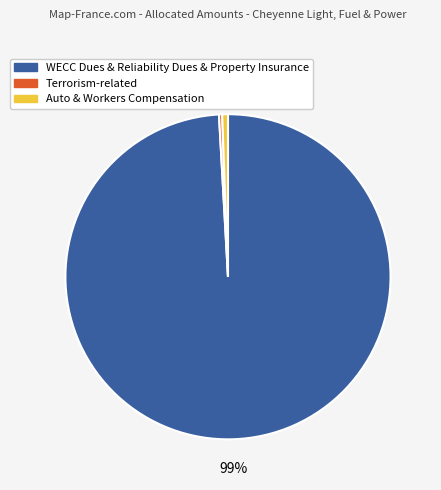

To the nearest percent, what is the average slice percentage?

33%